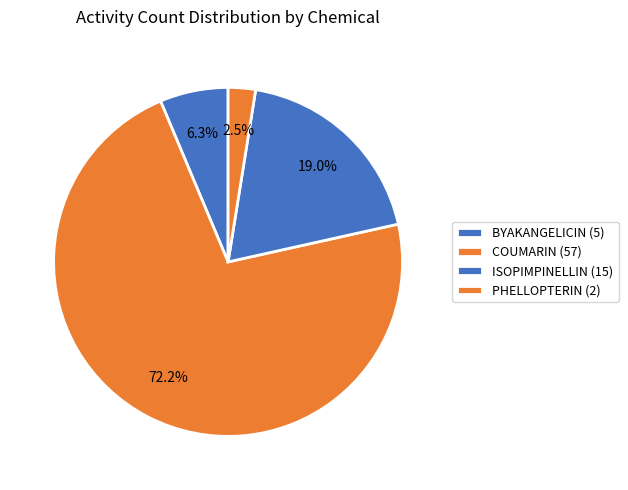

The ISOPIMPINELLIN slice represents 9% of the pie. True or false?

False